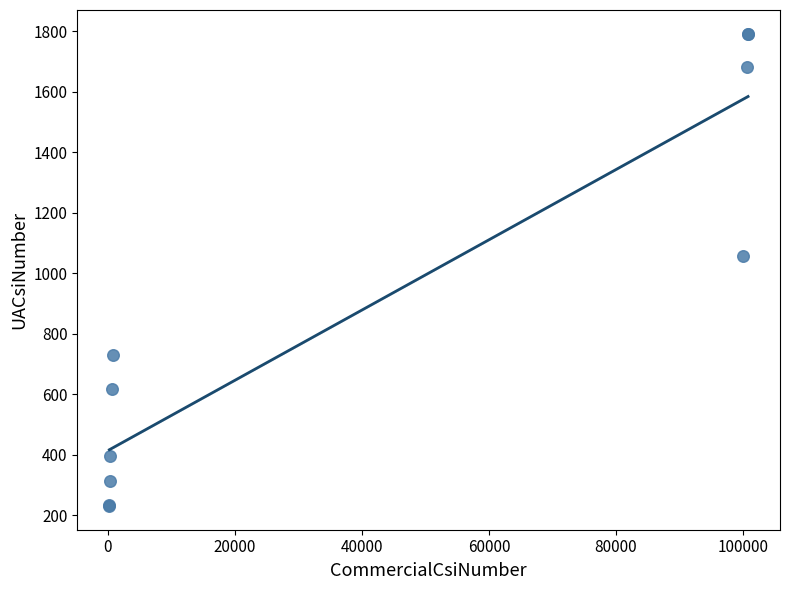

What Y value in the scatter plot is closest to 1011?

1056